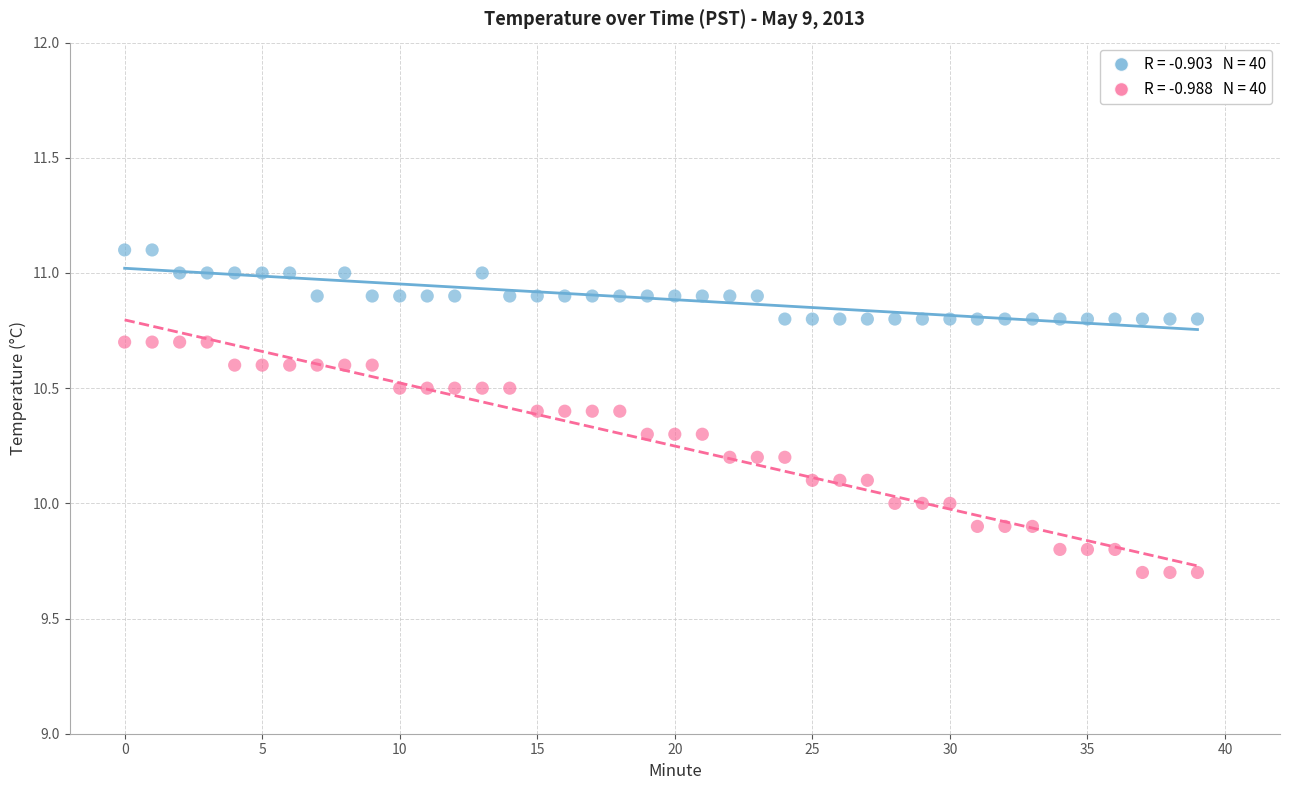

Across all data points, what is the range of Y values (max minus min)?

1.4